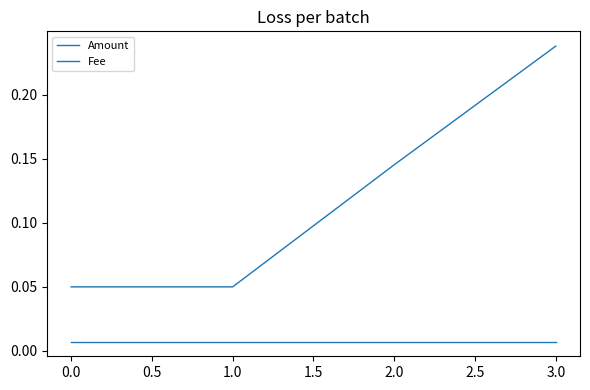

Reading right to left, transcribe all the data shown in this chart.

Amount: 0.2	0.1	0.1	0.1
Fee: 0.0	0.0	0.0	0.0